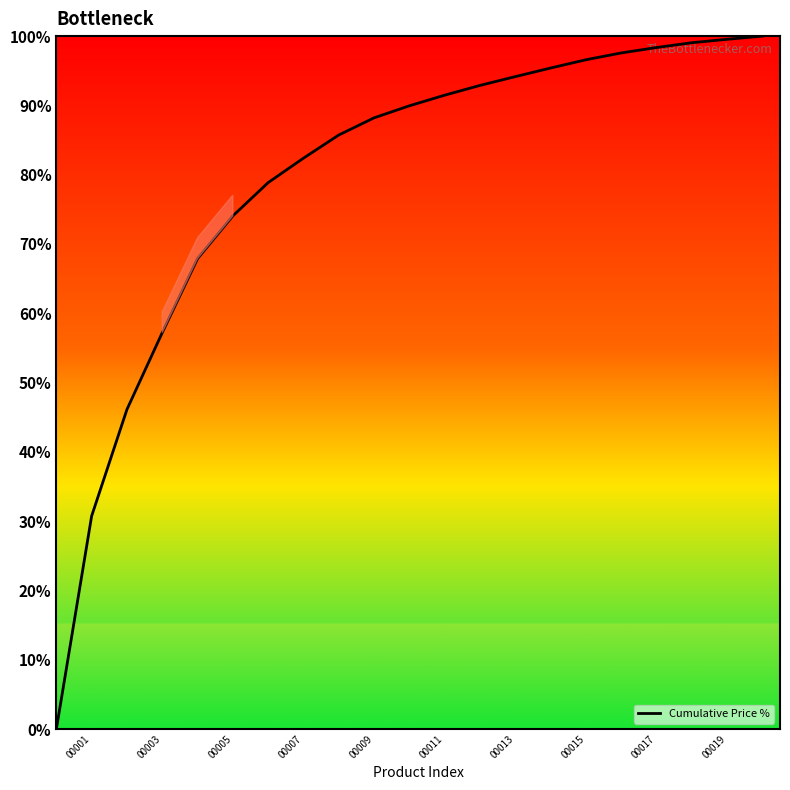

What is the difference between the maximum and minimum values?

100.0